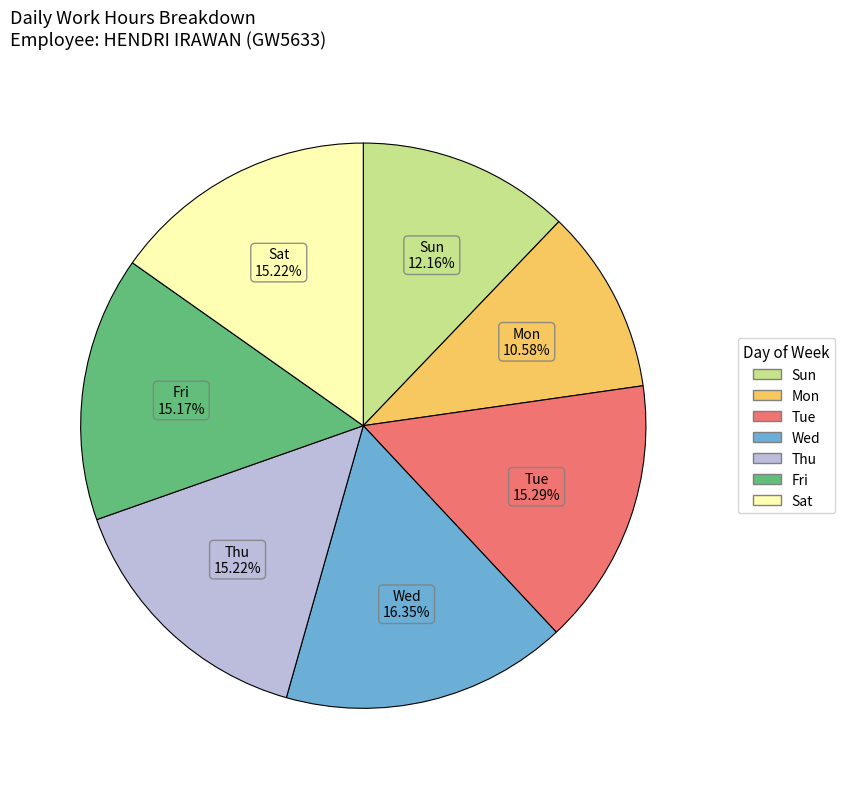

Is there any slice that represents more than half of the pie?

No